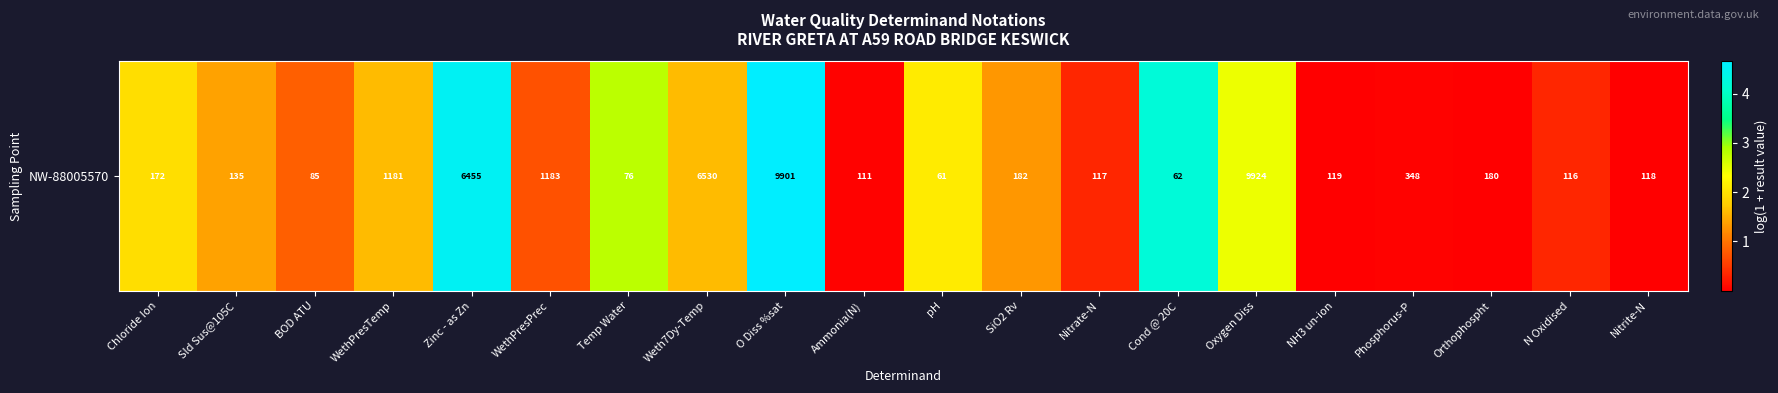

At which label does the data first exceed 1?

Chloride Ion